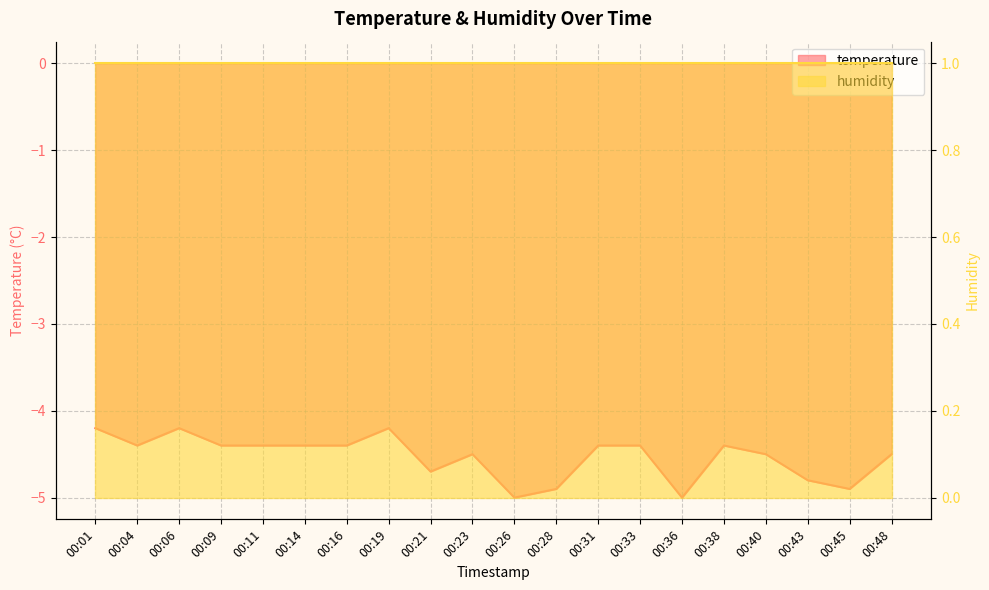

What is the value of the 19th point from the left?

-4.9